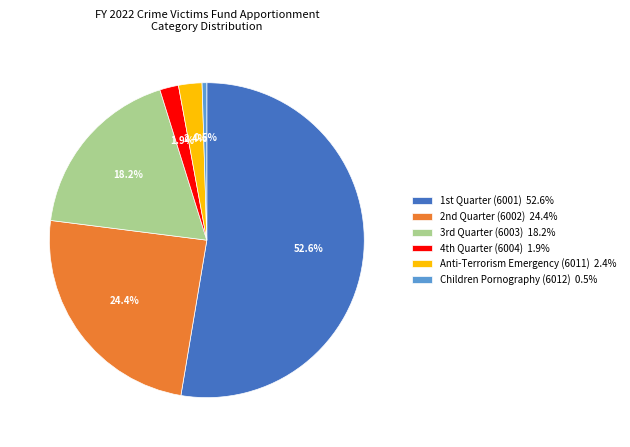

Which has a higher value, Anti-Terrorism Emergency (6011) 2.4% or Children Pornography (6012) 0.5%?

Anti-Terrorism Emergency (6011) 2.4%